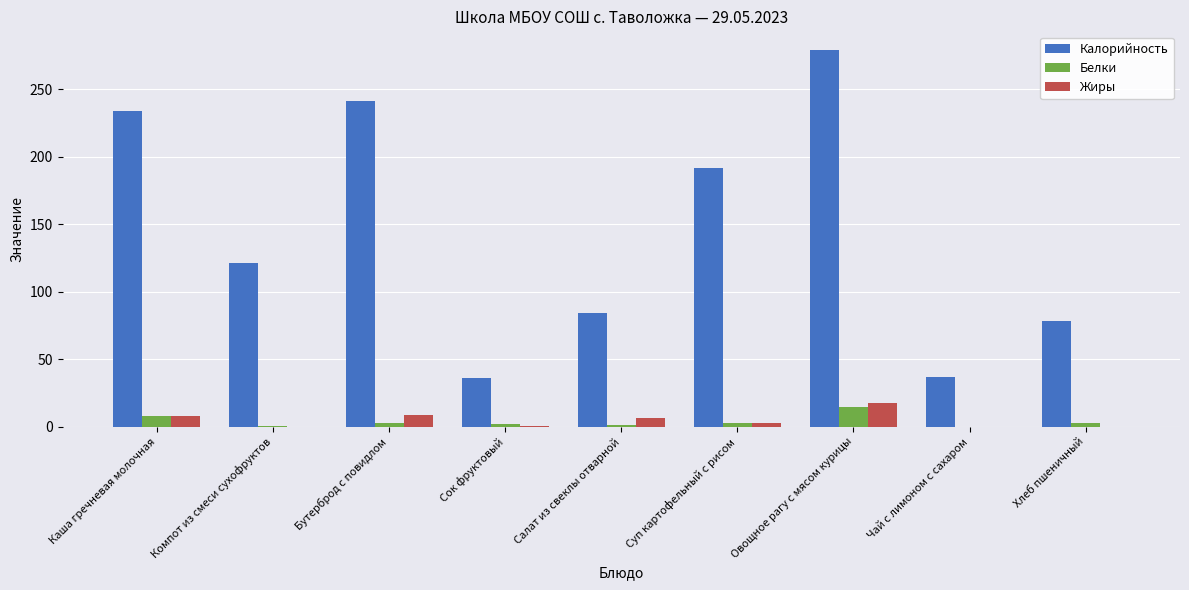

Between Компот из смеси сухофруктов and Сок фруктовый, which series saw the biggest shift?

Калорийность